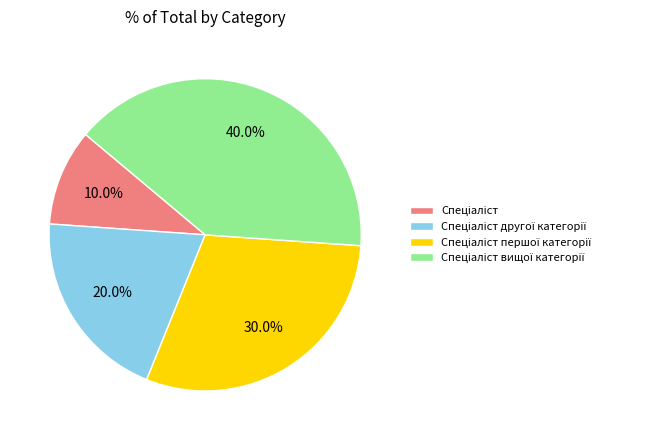

Count the number of slices in the pie.

4